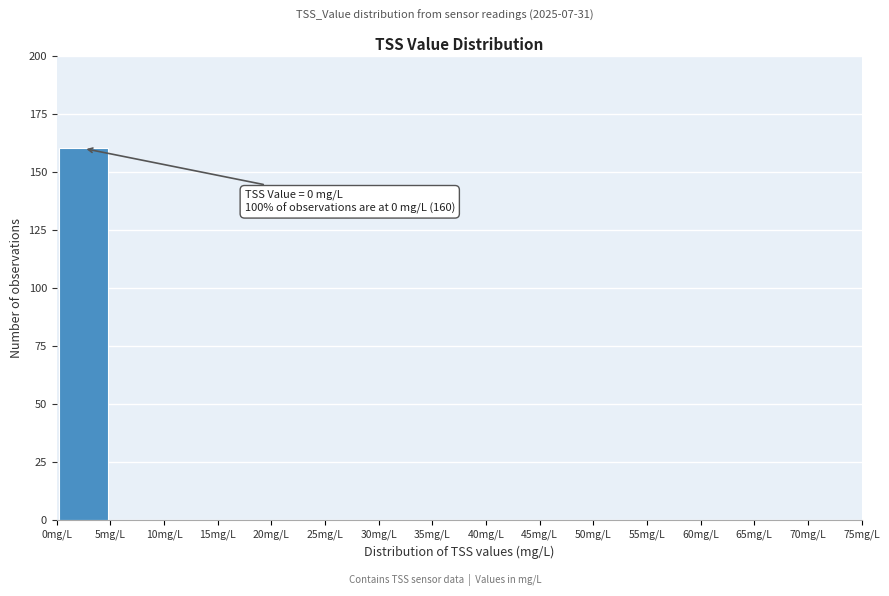

Which range on the x-axis has the tallest bar?

0 to 5